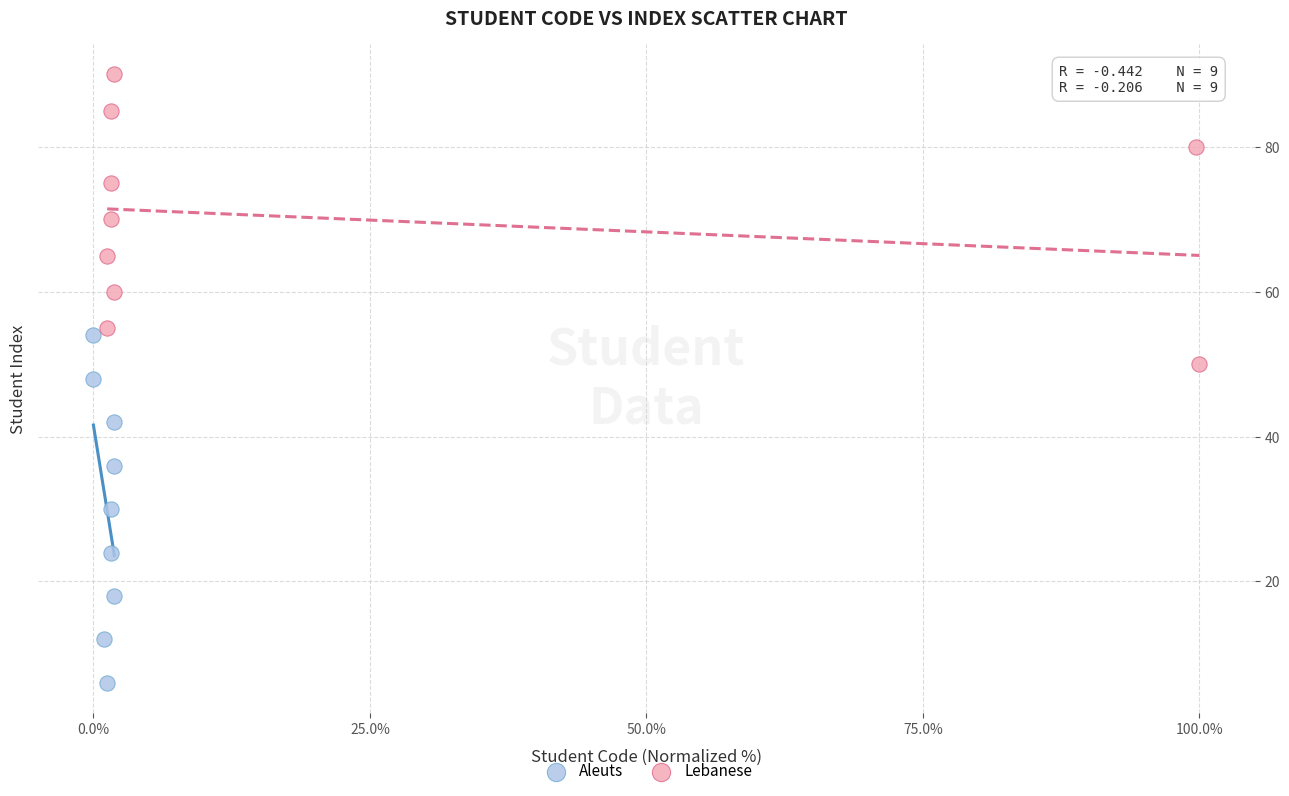

Which series contains the highest Y value?

Lebanese